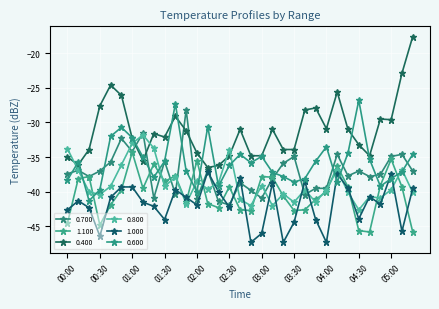

True or false: 0.700 and 0.600 cross at least once.

True